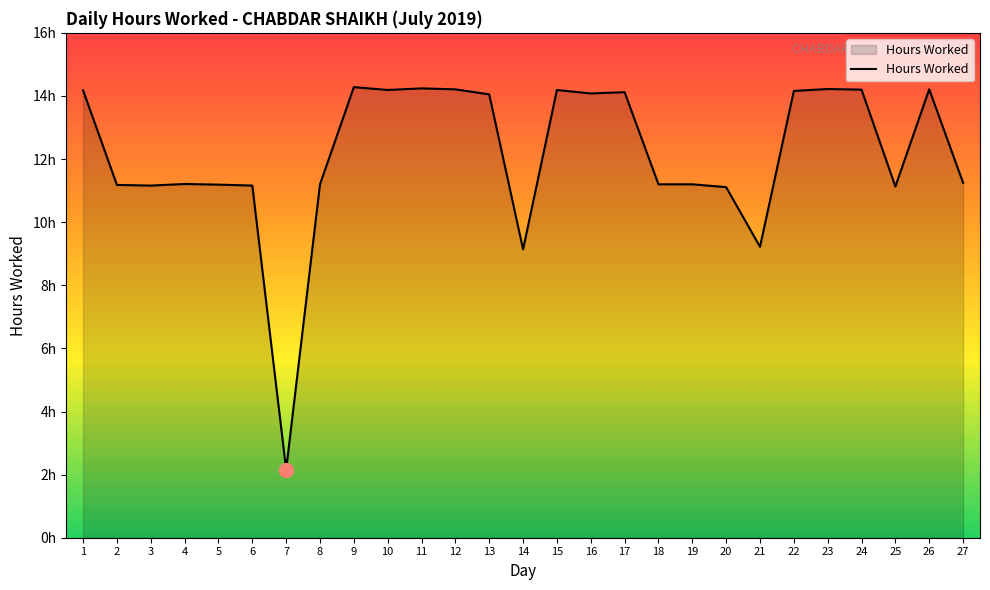

What is the sum of all values?

327.8